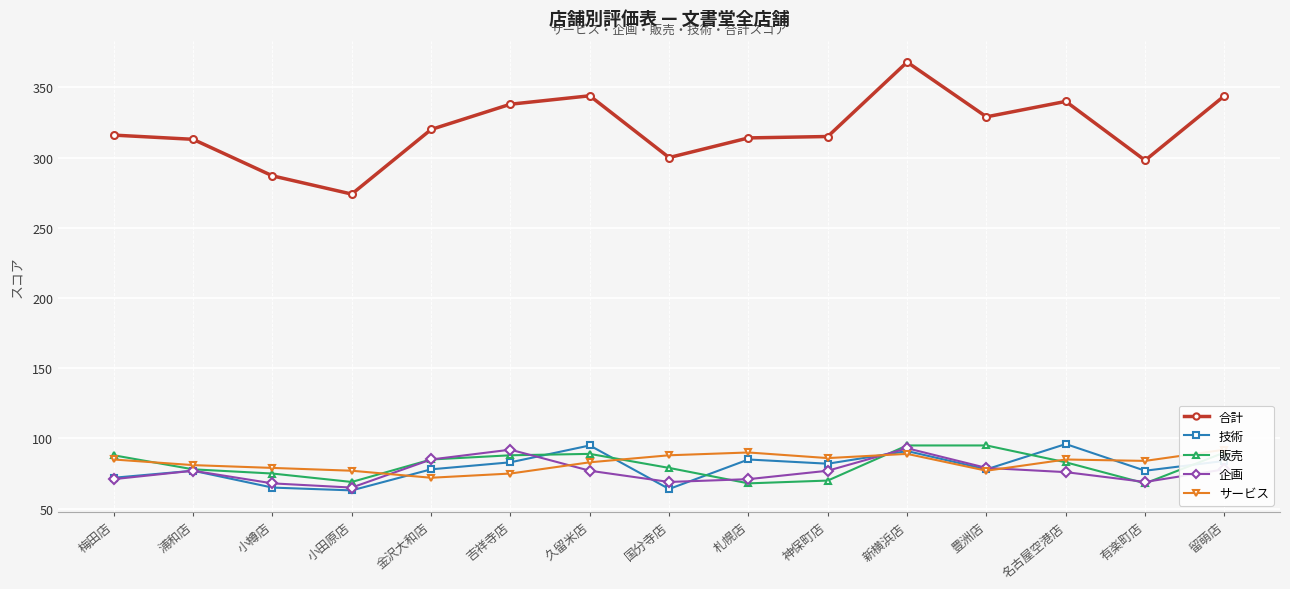

The 販売 series shows 83 at 名古屋空港店. True or false?

True